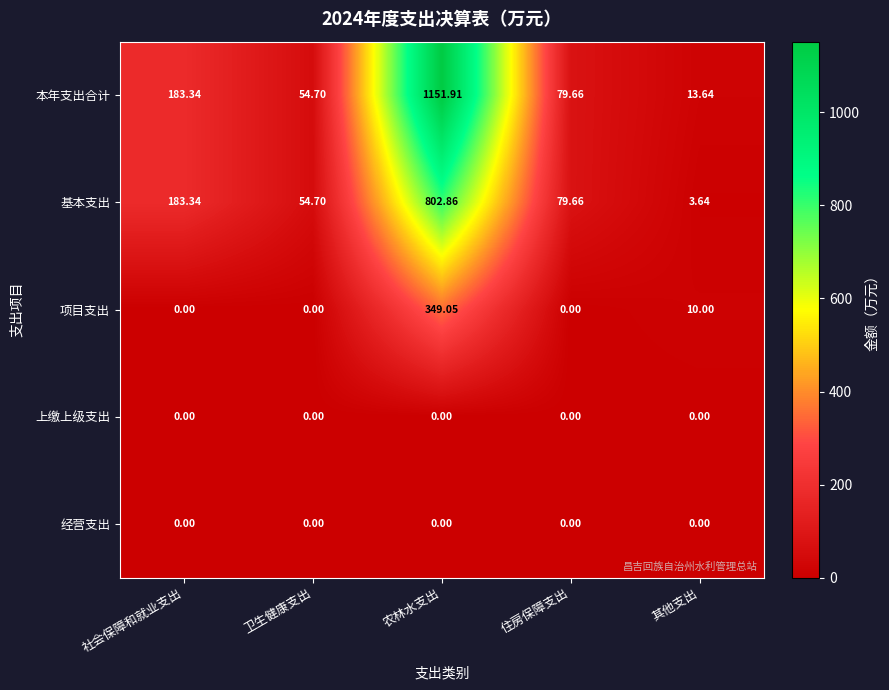

Which series has the largest total across all categories?

本年支出合计